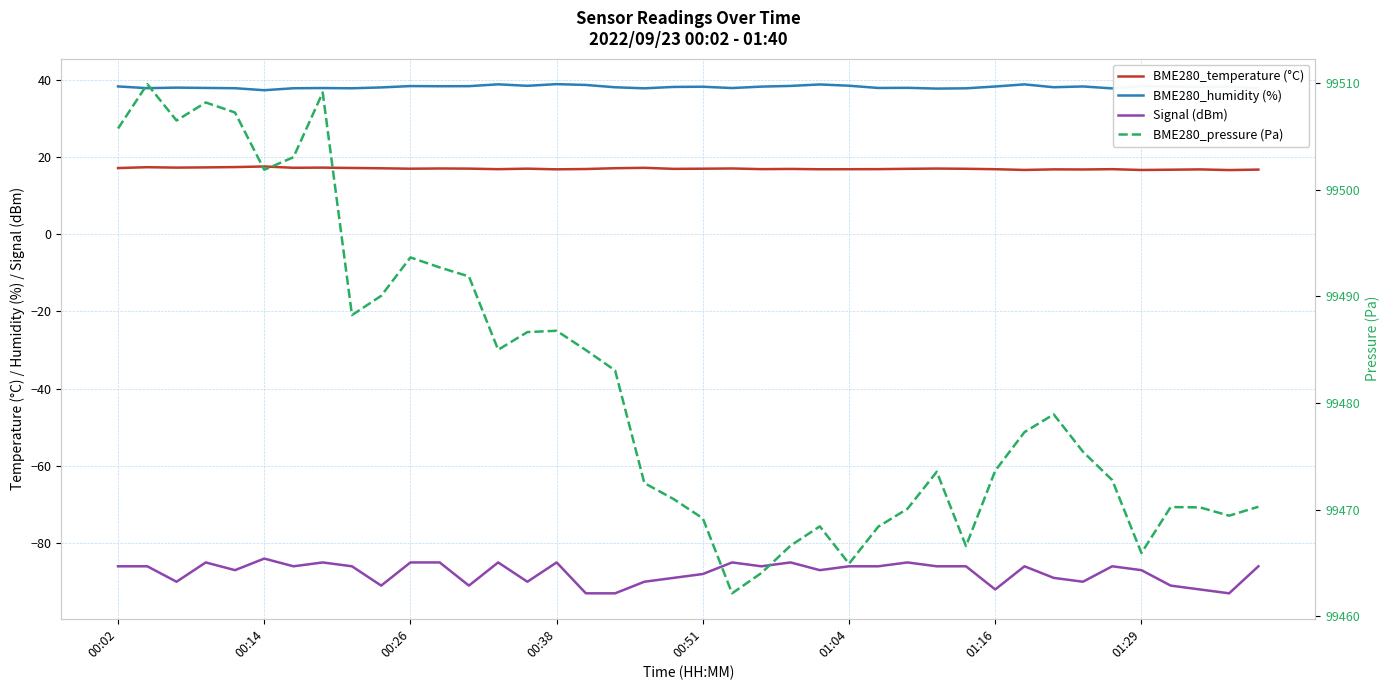

What is the greatest value displayed?

99509.9